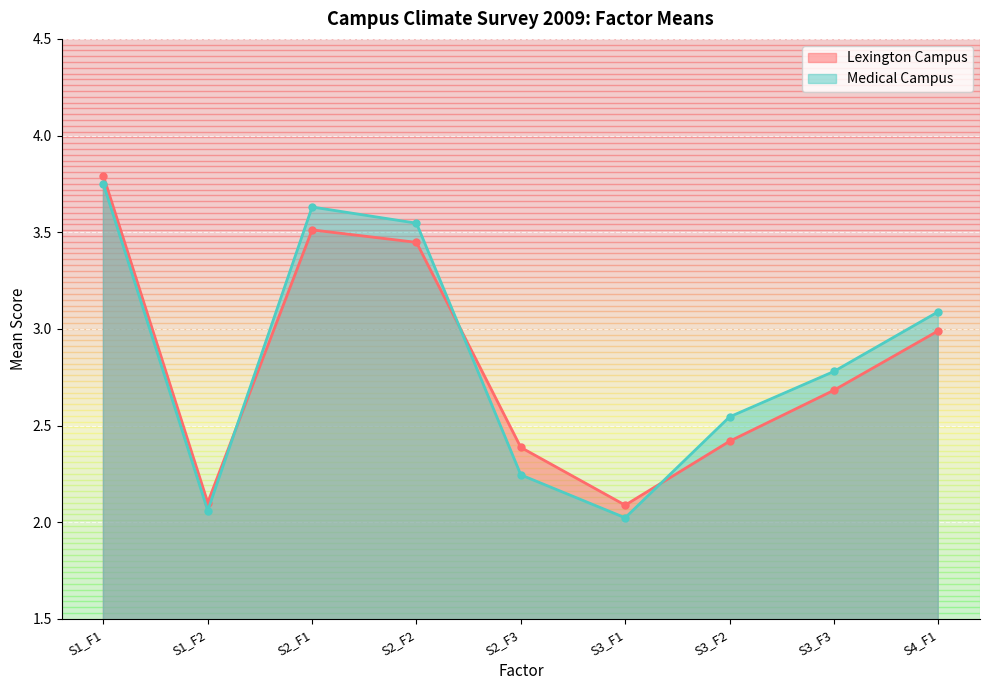

True or false: Lexington Campus has a value of 3.0 at S1_F2.

False